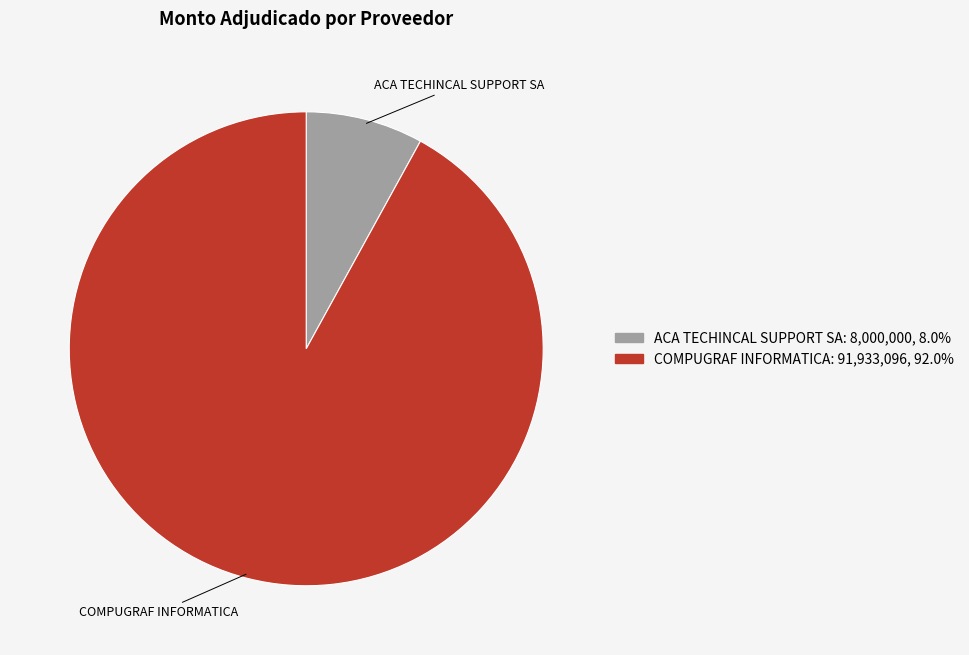

Is there a majority slice in this chart?

Yes